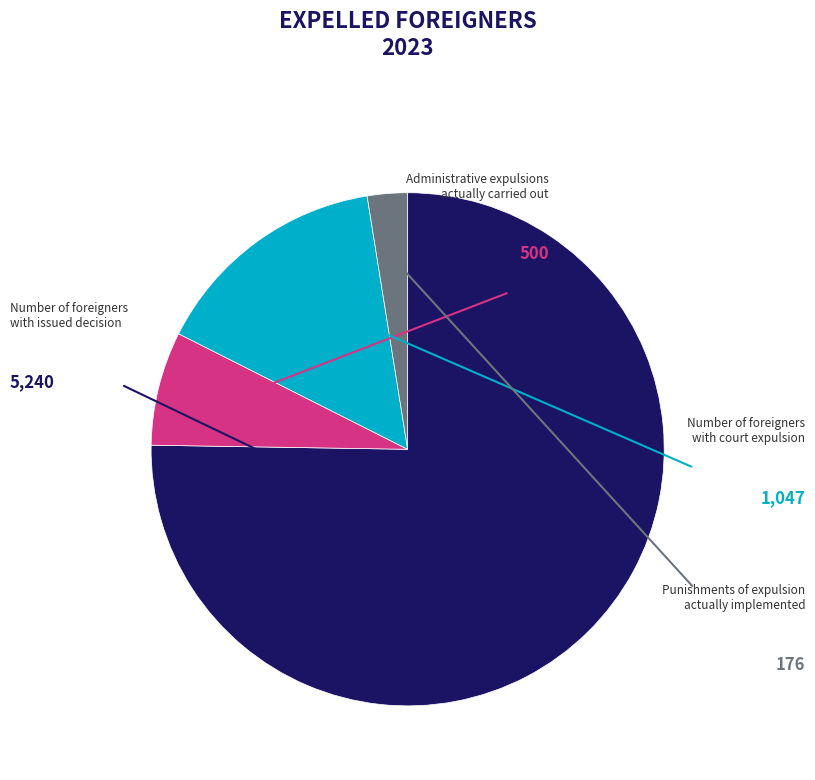

Is there a majority slice in this chart?

Yes